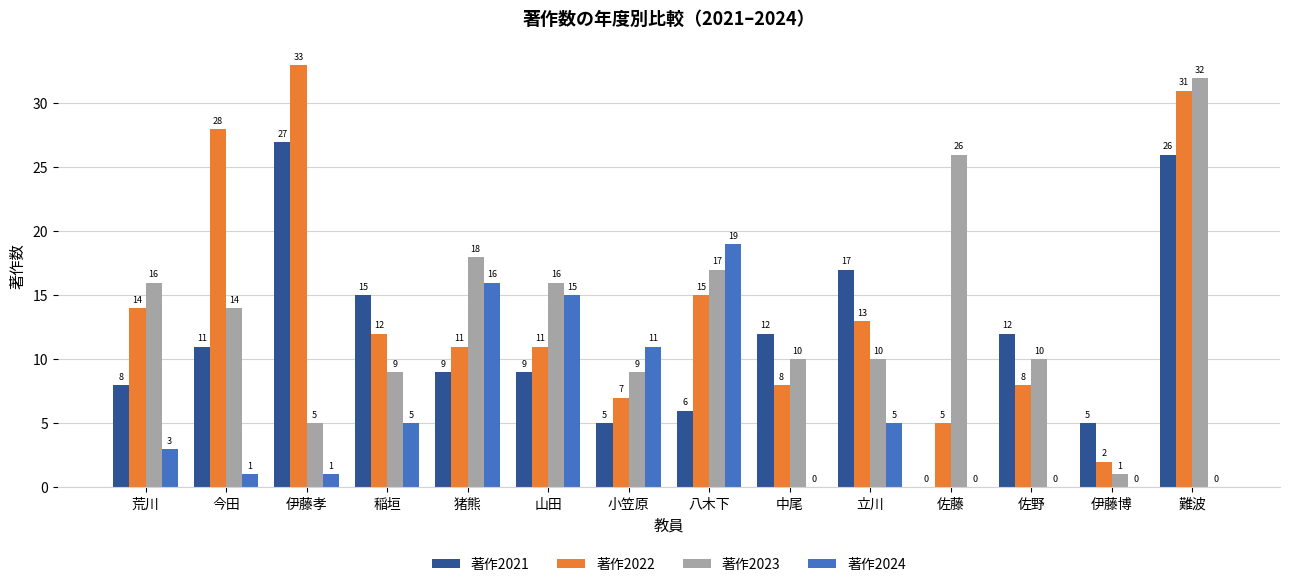

What is the sum of the 著作2021 values at 伊藤博 and 佐藤?

5